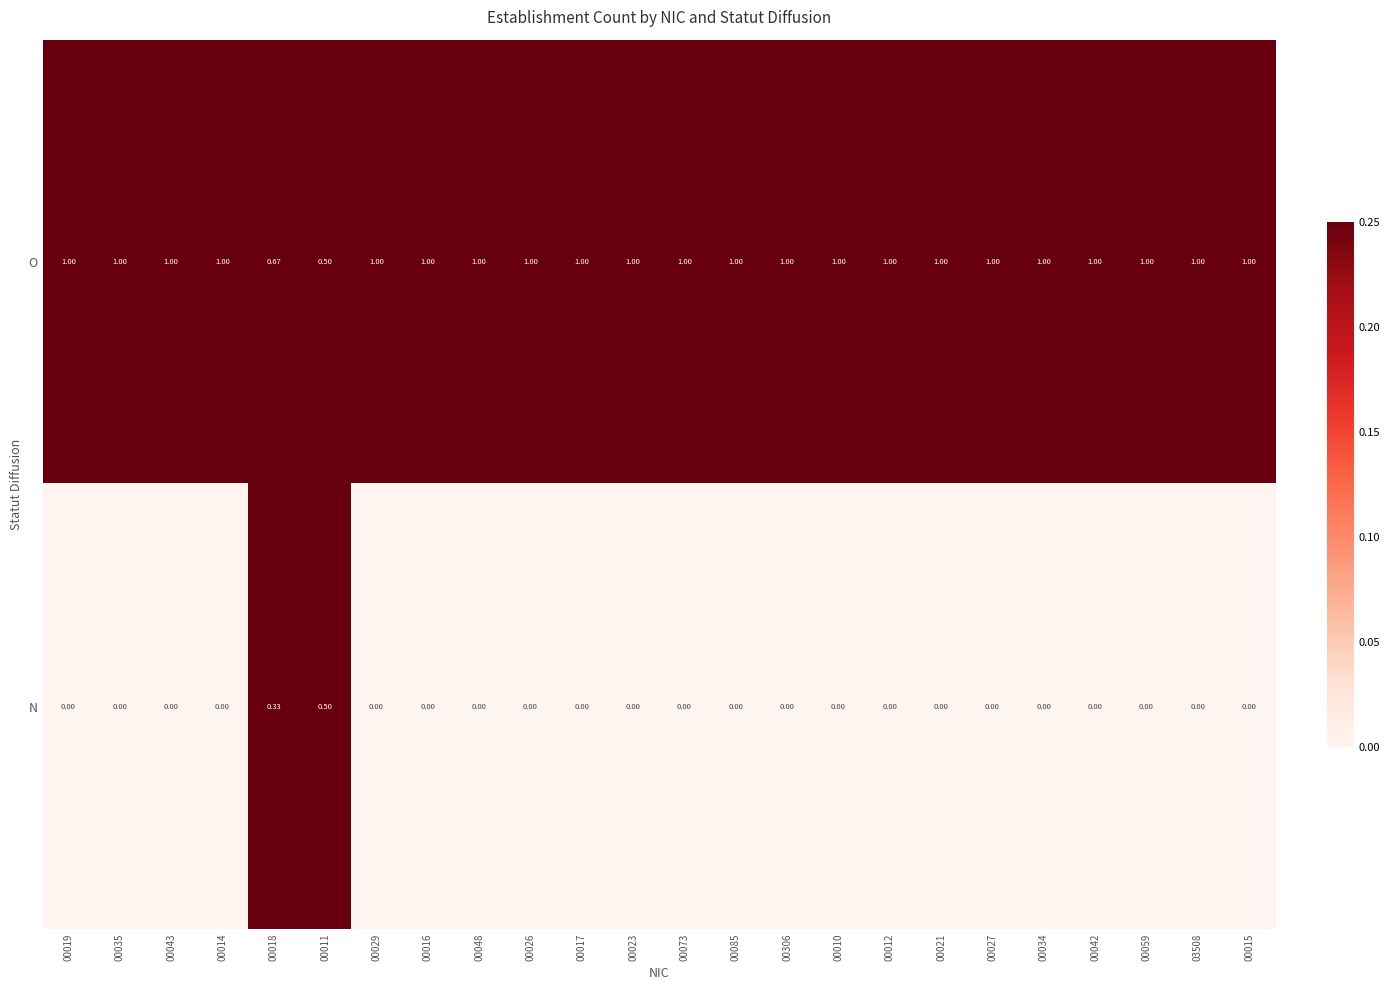

Is the value of O at 00048 greater than the value of N at 00018?

Yes